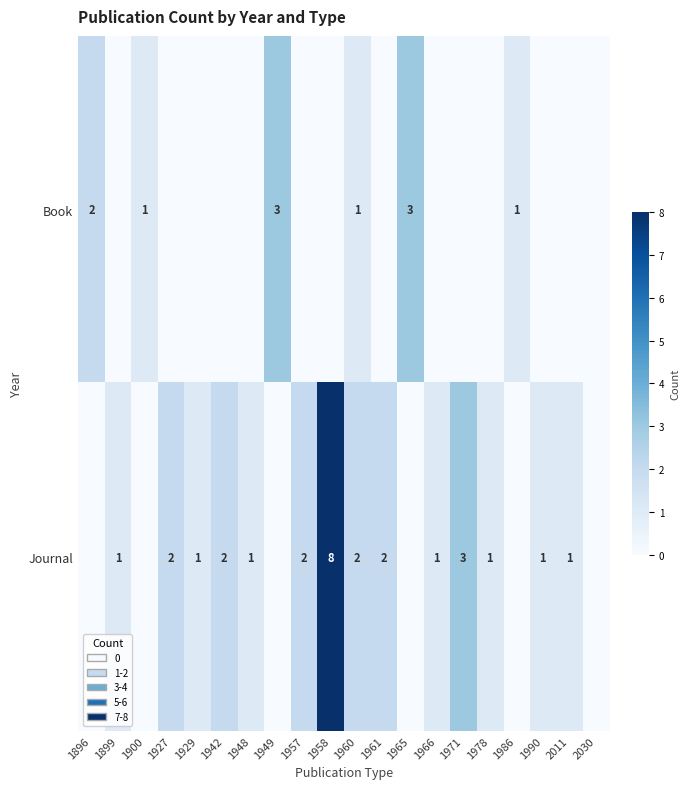

Is the value of Book at 1965 greater than the value of Journal at 1961?

Yes